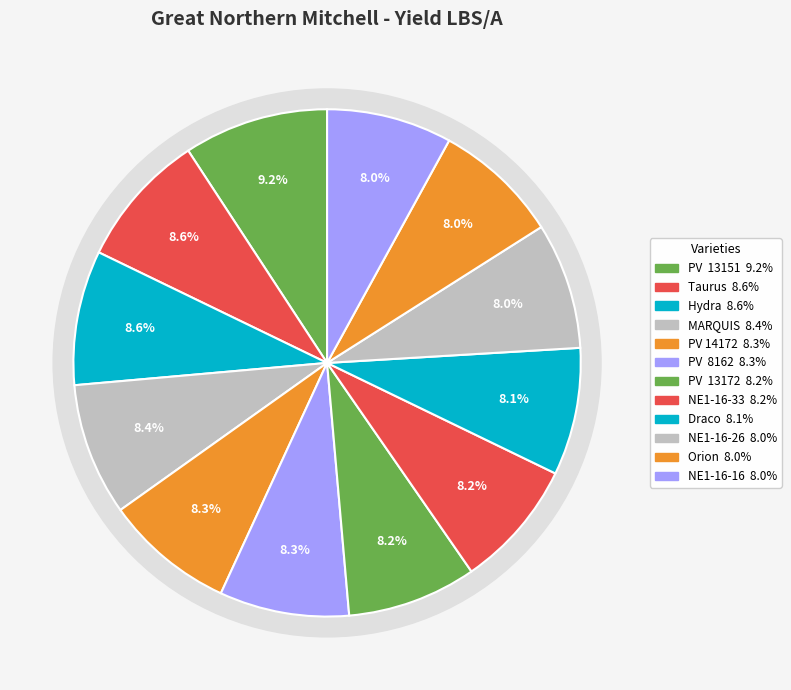

What is the change in value from Hydra to MARQUIS?

-72.0